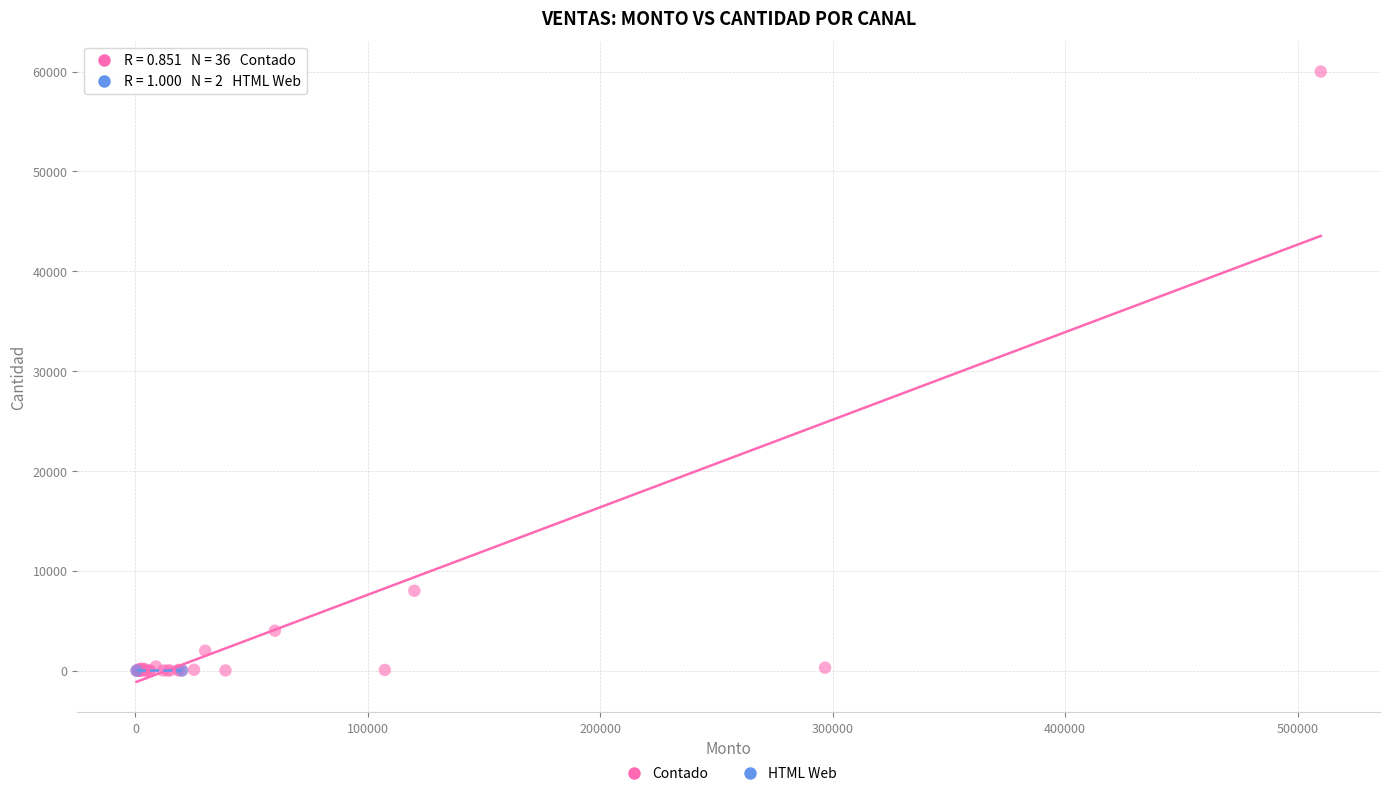

What are all the series names shown in the legend?

Contado, HTML Web